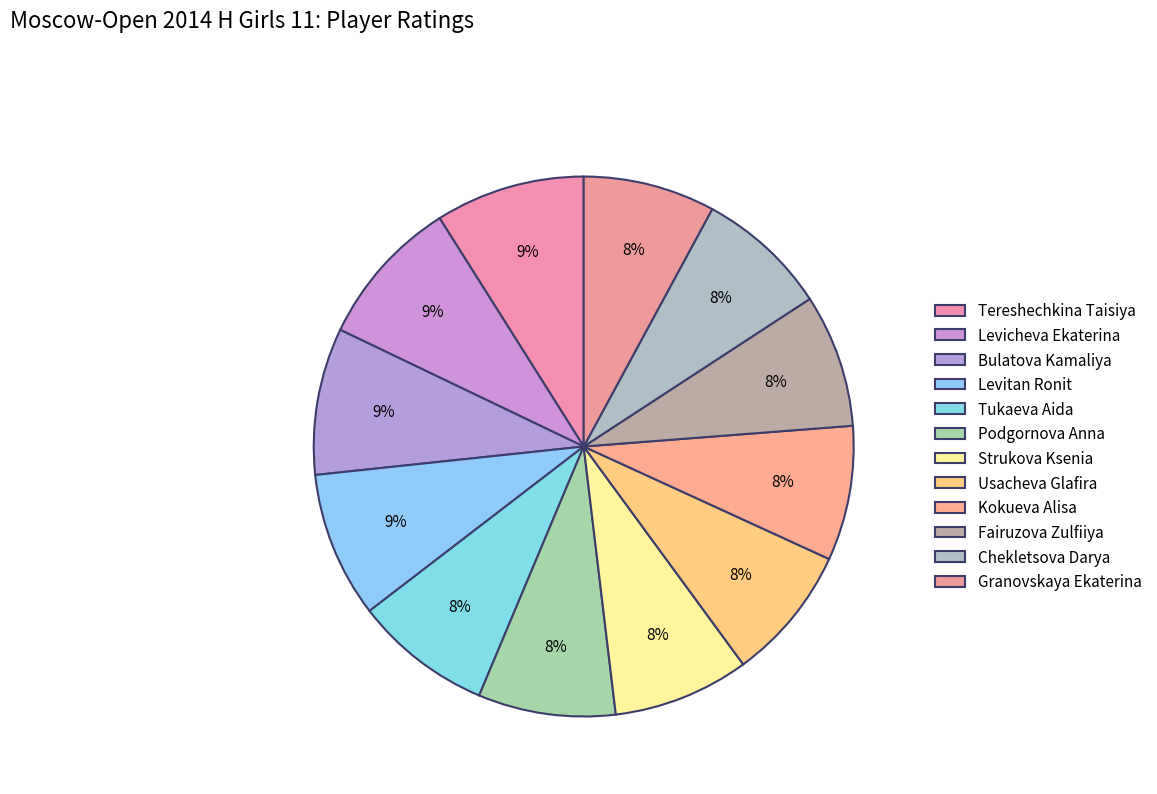

Rank the categories by value from lowest to highest.

Chekletsova Darya, Granovskaya Ekaterina, Fairuzova Zulfiiya, Kokueva Alisa, Usacheva Glafira, Strukova Ksenia, Podgornova Anna, Tukaeva Aida, Levitan Ronit, Bulatova Kamaliya, Levicheva Ekaterina, Tereshechkina Taisiya